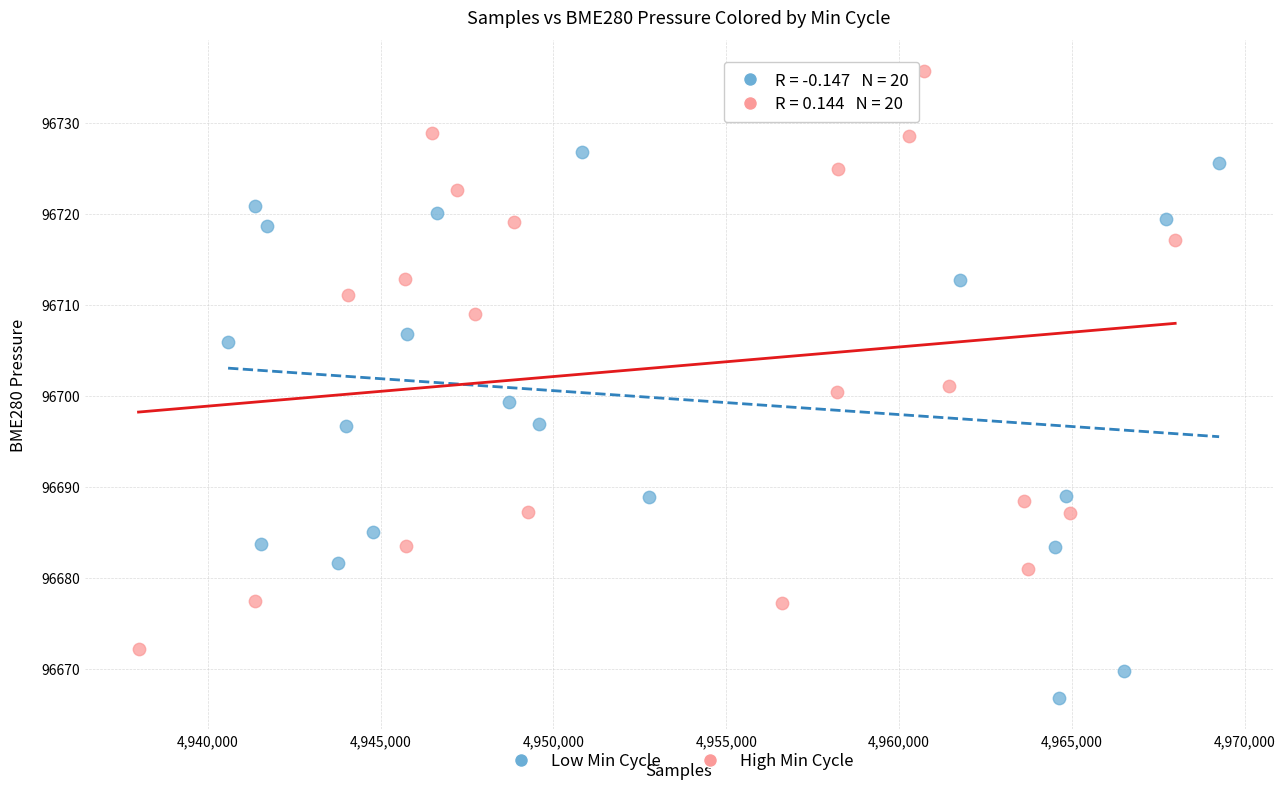

Which series reaches the maximum Y coordinate?

High Min Cycle